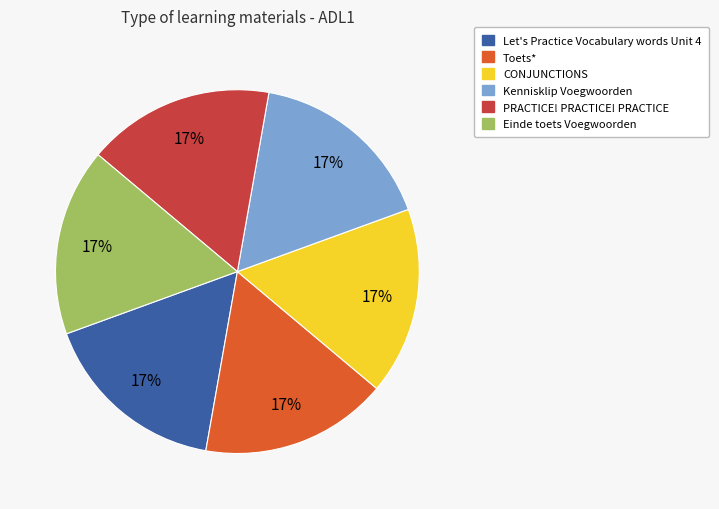

What percentage is the CONJUNCTIONS slice, to the nearest percent?

17%